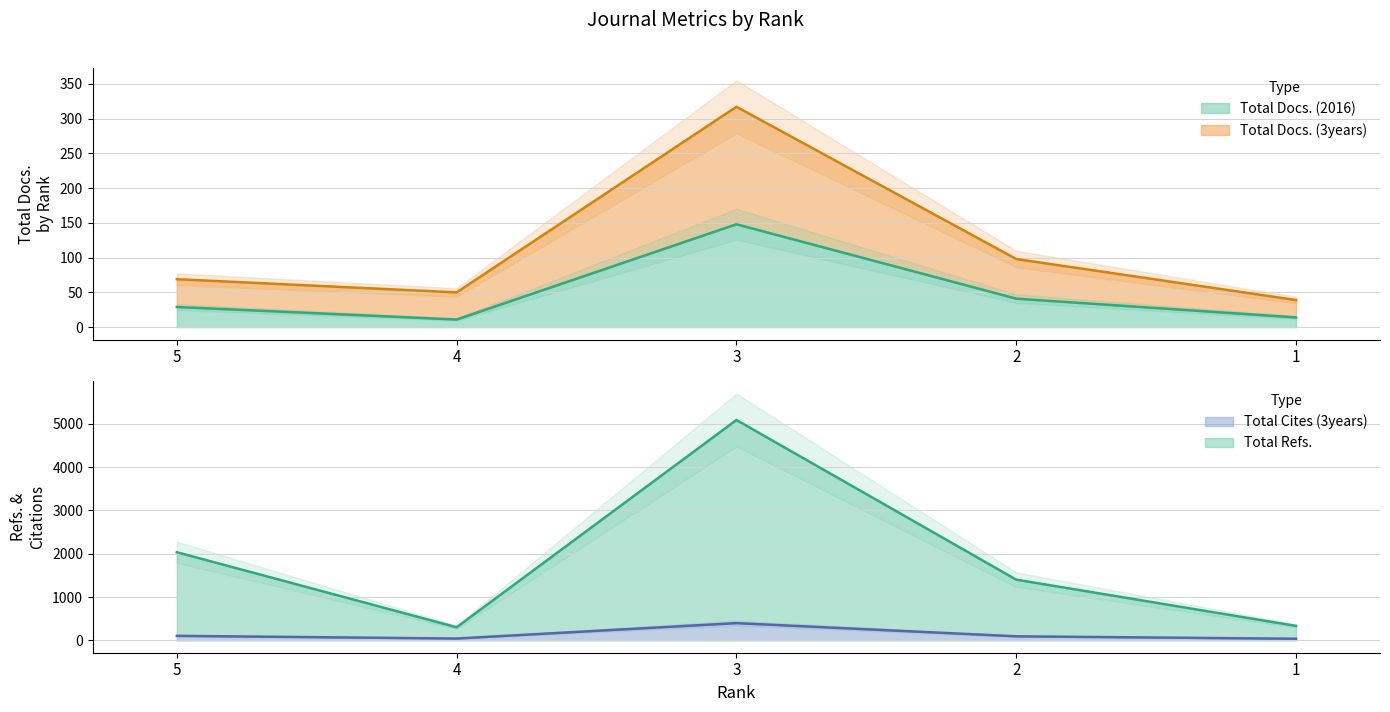

True or false: Total Cites (3years) and Total Refs. intersect in this chart.

False